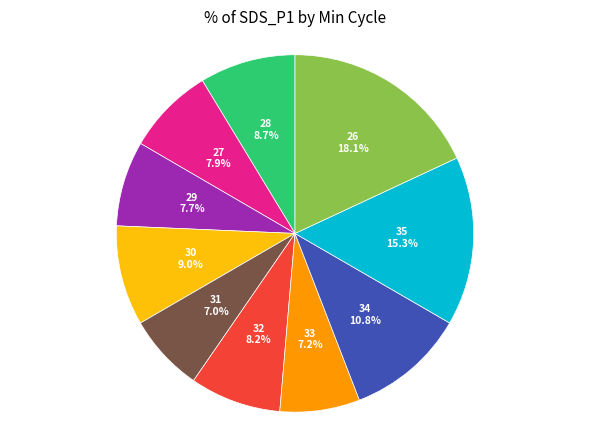

The 30 slice represents 16% of the pie. True or false?

False